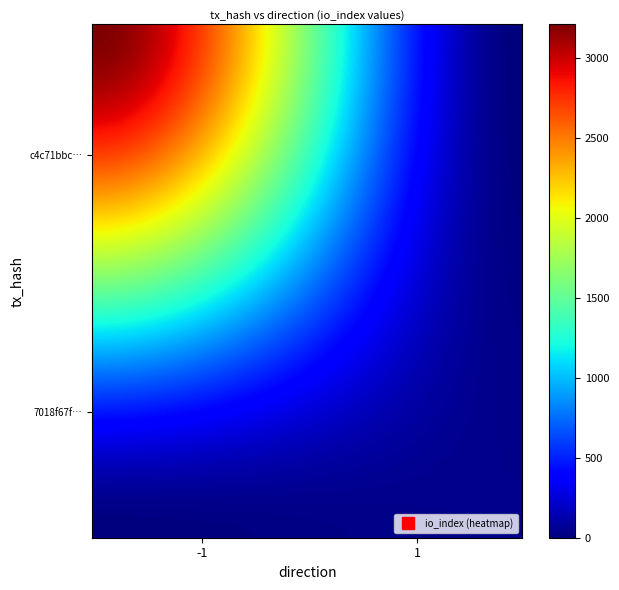

Reading left to right, transcribe all the data shown in this chart.

c4c71bbcf3fdd78484fea3418b62cc48f2f61c4: -1	3211
7018f67f50027aef6953231d868db625118a780: 1	39